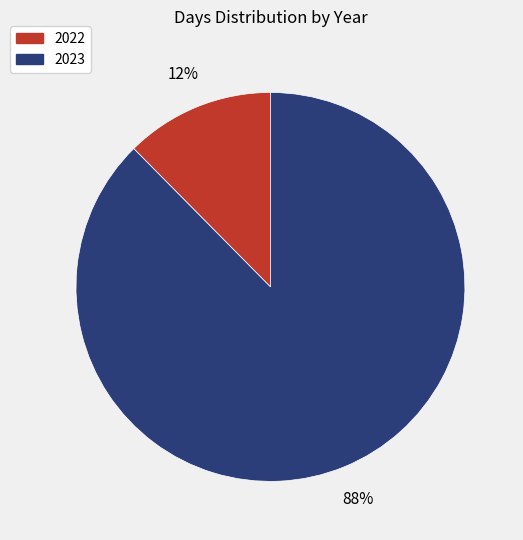

True or false: 2022 accounts for 6% of the total.

False